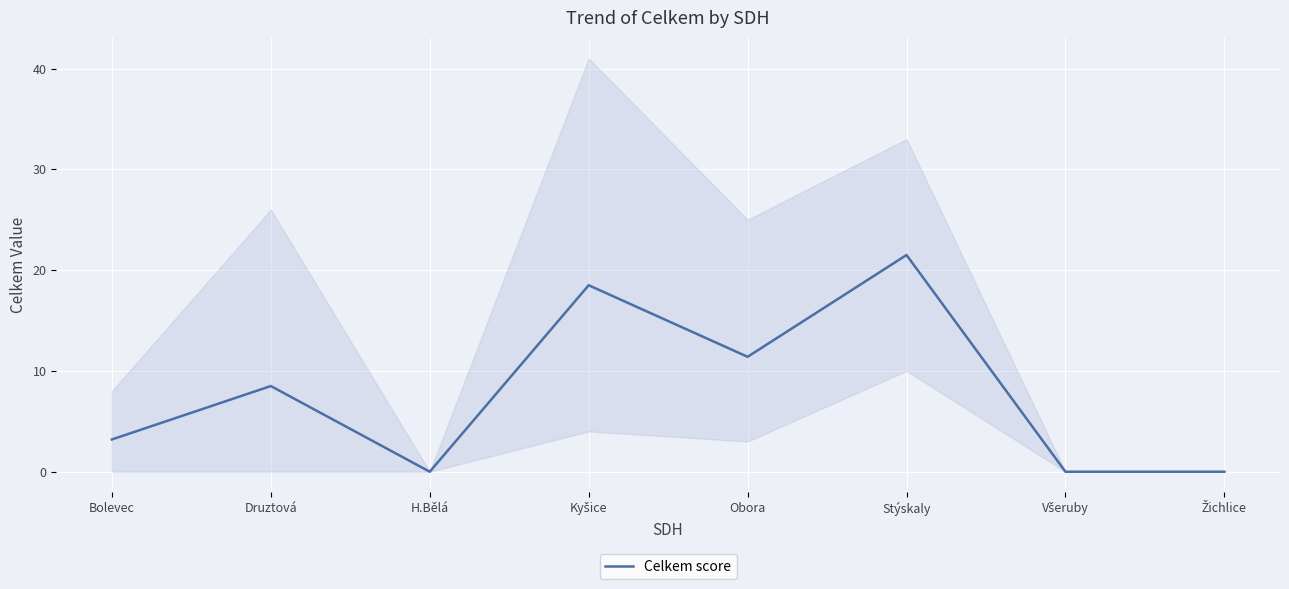

How many categories are shown in the chart?

8